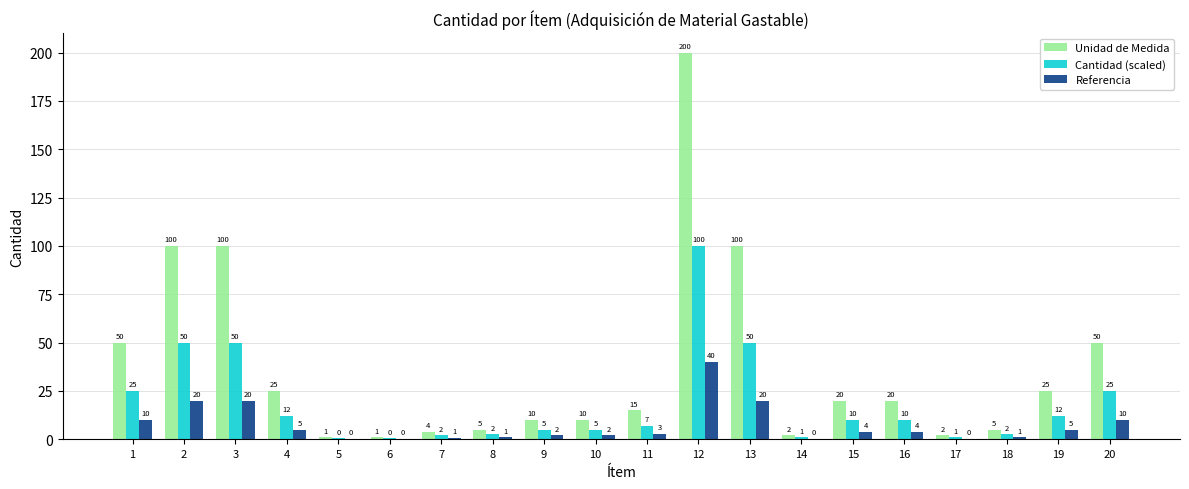

The Cantidad (scaled) series shows 5.0 at 9. True or false?

True